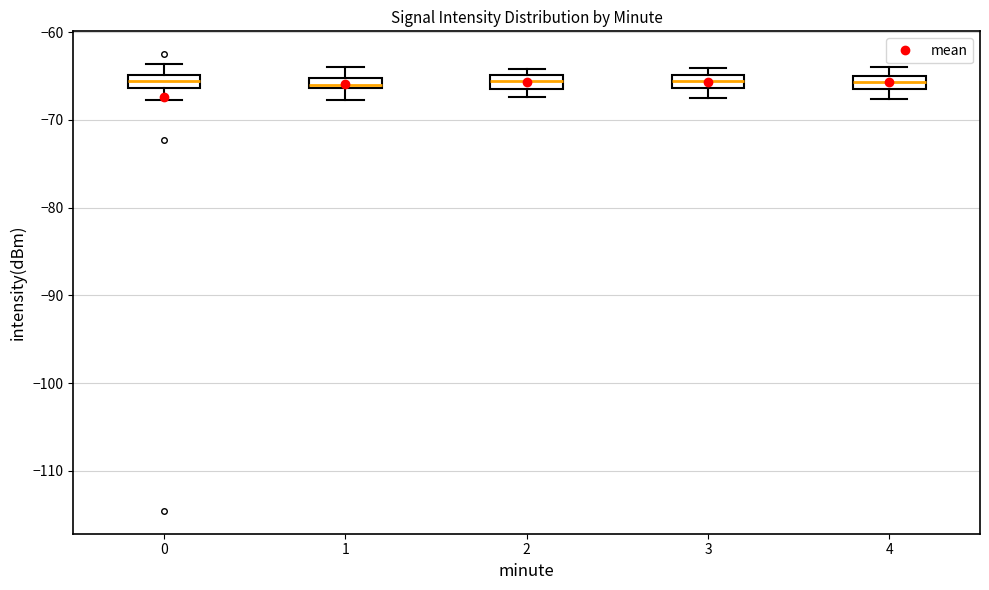

Where is the upper edge of the box at x = 4 on the y-axis? The values are not printed on the chart, so give them approximately, as read against the axis.

-65